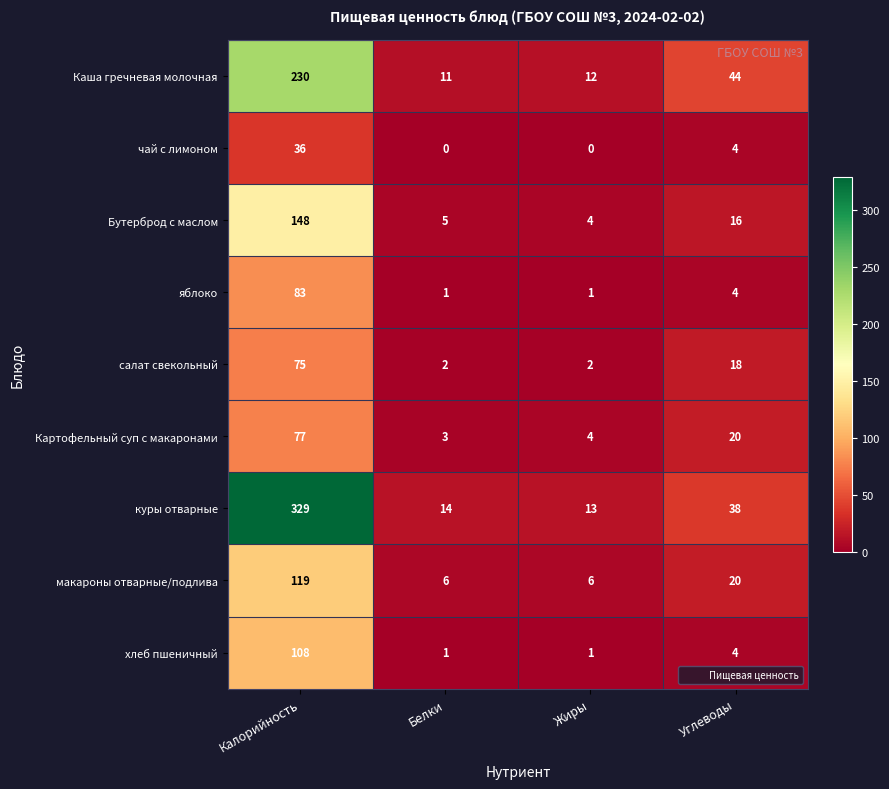

What is the difference between the Каша гречневая молочная values at Калорийность and Белки?

219